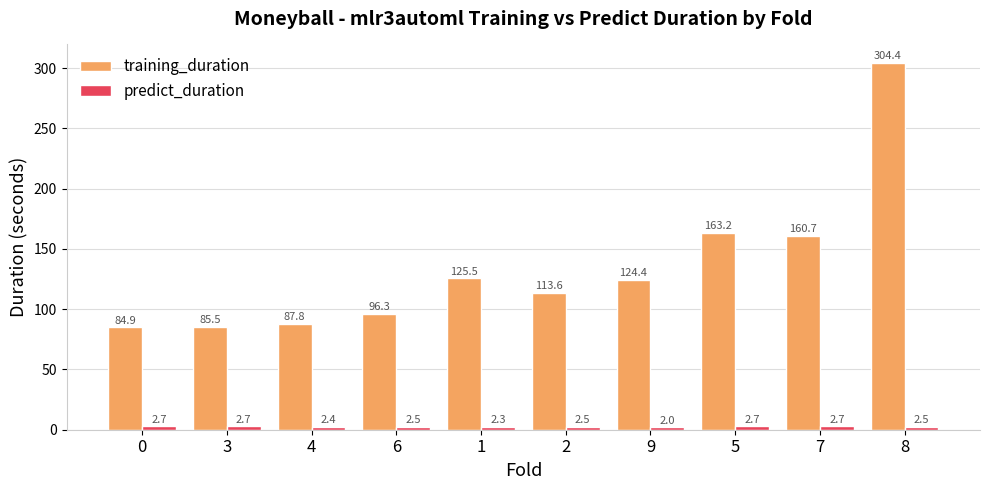

At which label is training_duration closest to 194?

5